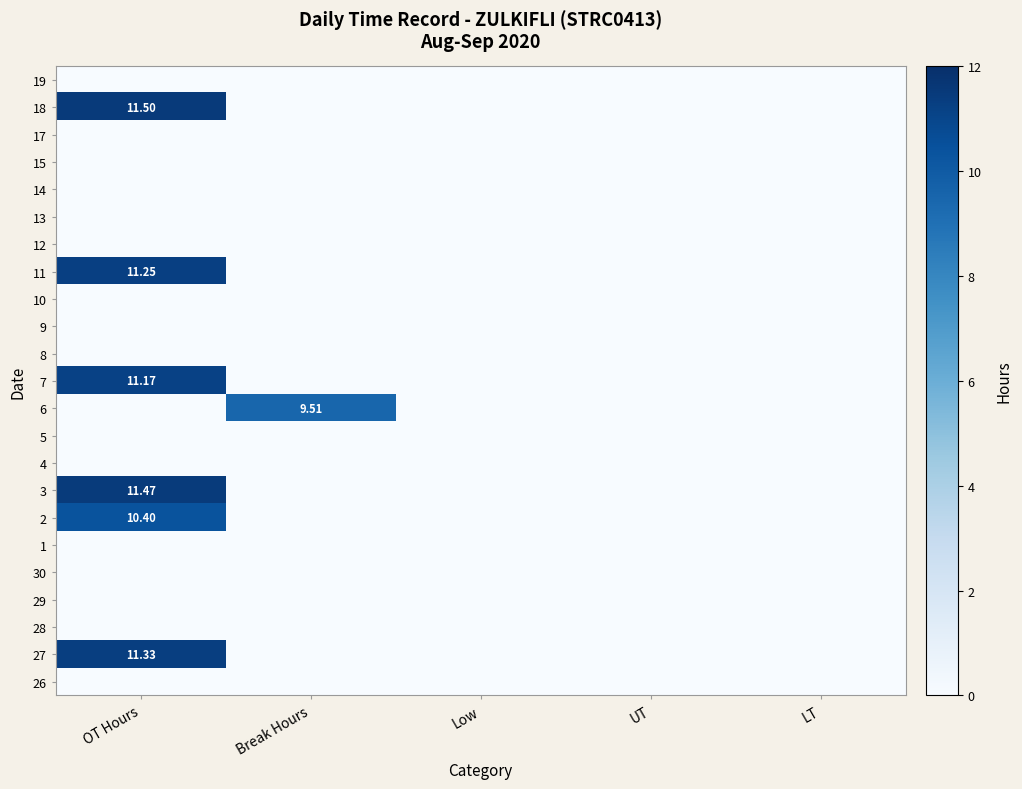

List the labels in order of 8 value, largest first.

OT Hours, Break Hours, Low, UT, LT